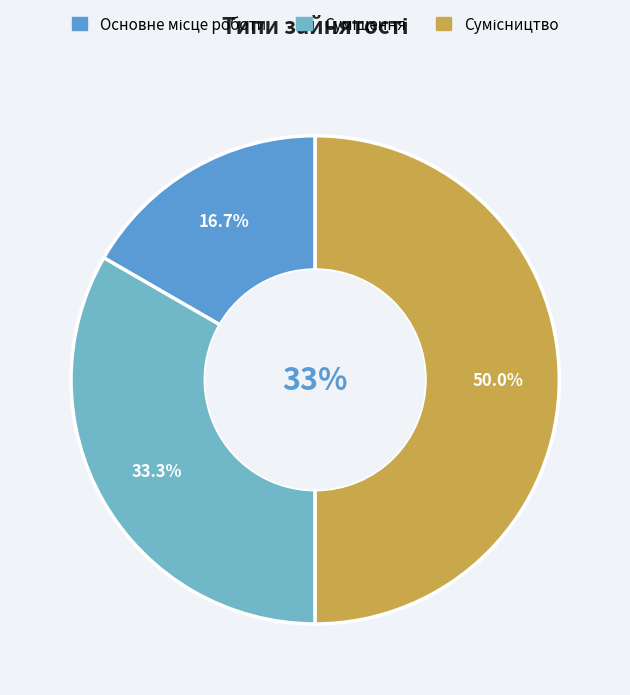

Does any single category account for the majority?

No